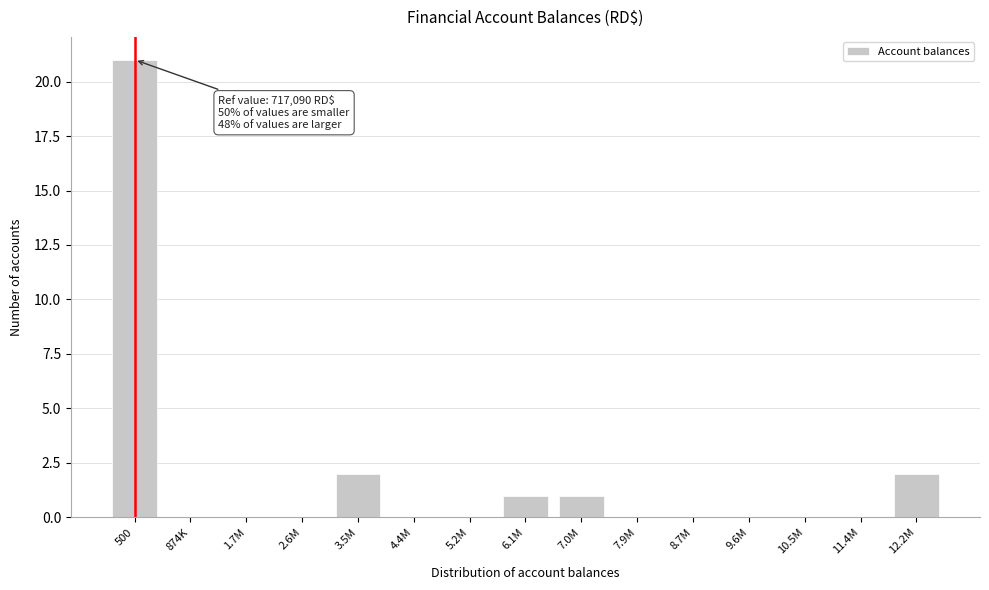

Reading right to left, transcribe all the data shown in this chart.

12.2M=2	11.4M=0	10.5M=0	9.6M=0	8.7M=0	7.9M=0	7.0M=1	6.1M=1	5.2M=0	4.4M=0	3.5M=2	2.6M=0	1.7M=0	874K=0	500=21